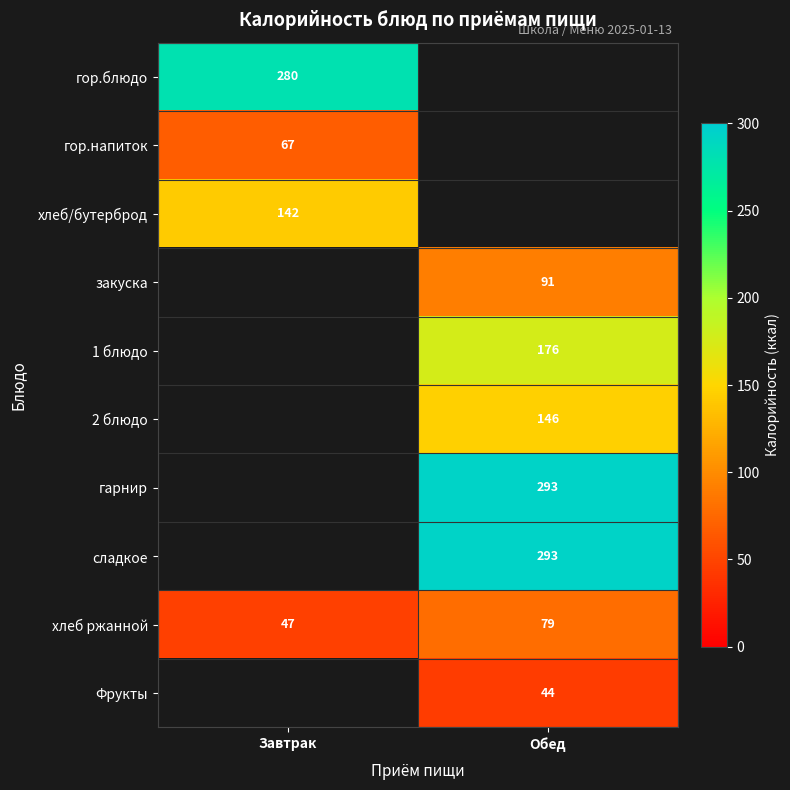

List the labels in order of хлеб ржанной value, largest first.

Обед, Завтрак